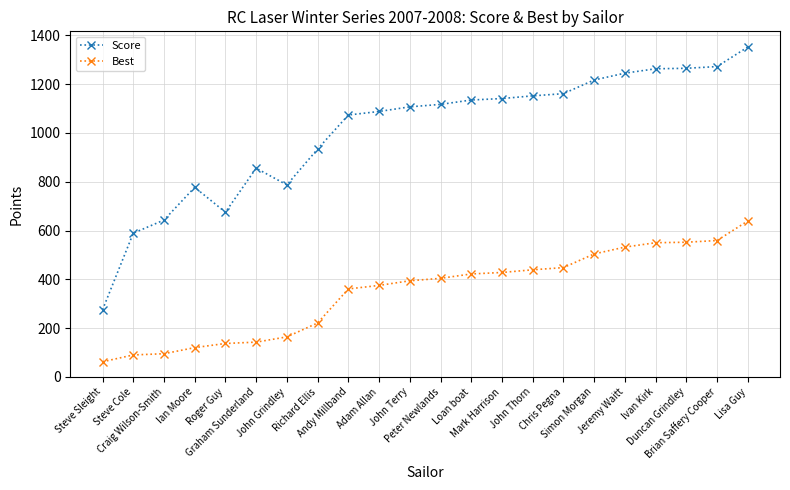

At which category does Score reach its first local valley?

Roger Guy